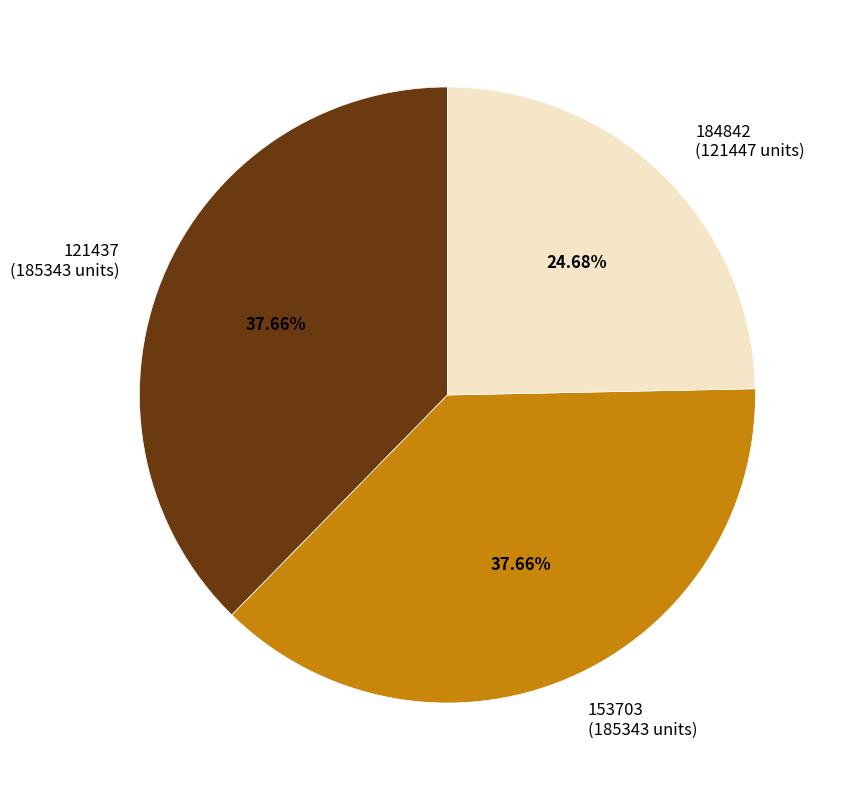

To the nearest percent, what is the average slice percentage?

33%